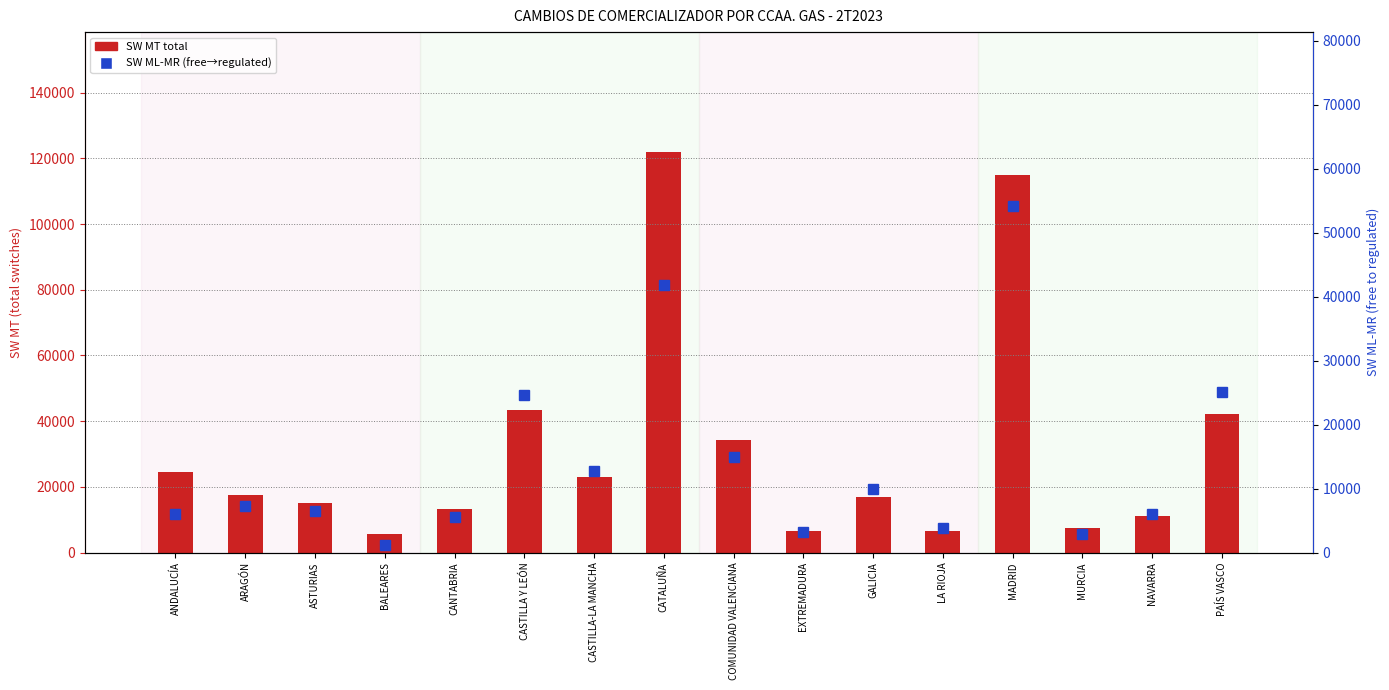

The SW ML-MR (free→regulated) series shows 2870 at MURCIA. True or false?

True